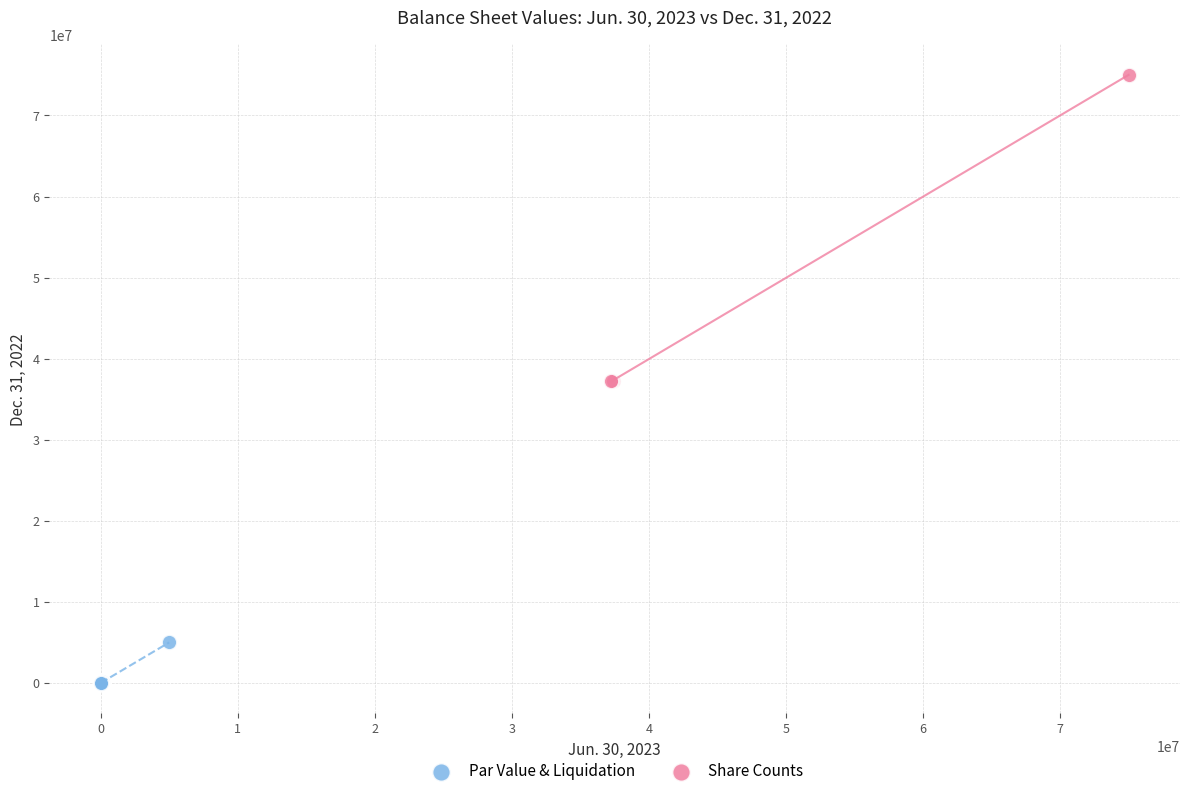

Which series has the widest spread of Y values?

Share Counts